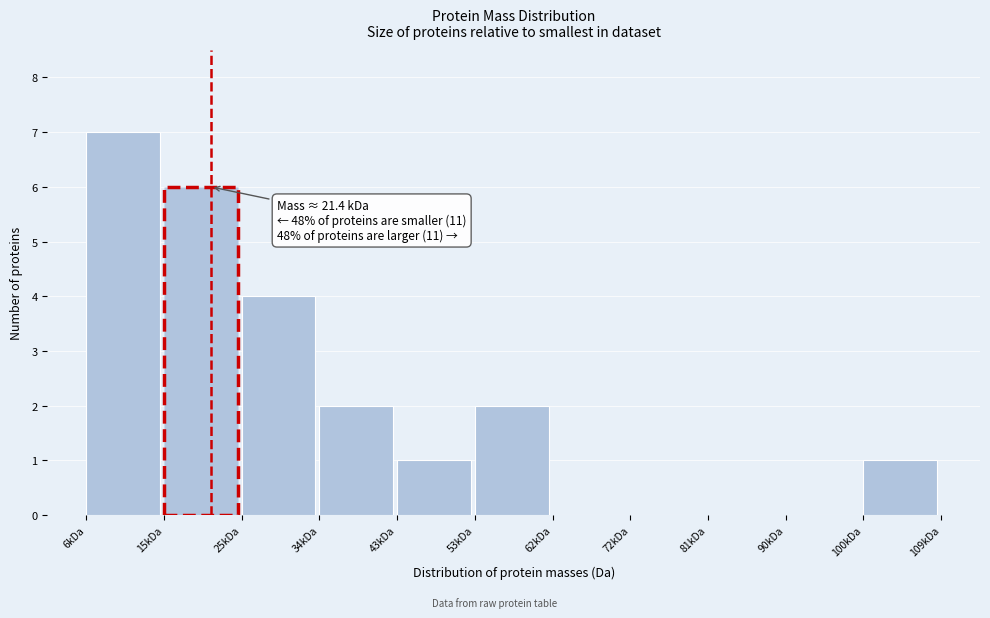

Reading left to right, transcribe all the data shown in this chart.

6kDa=7	15kDa=6	25kDa=4	34kDa=2	43kDa=1	53kDa=2	62kDa=0	72kDa=0	81kDa=0	90kDa=0	100kDa=1